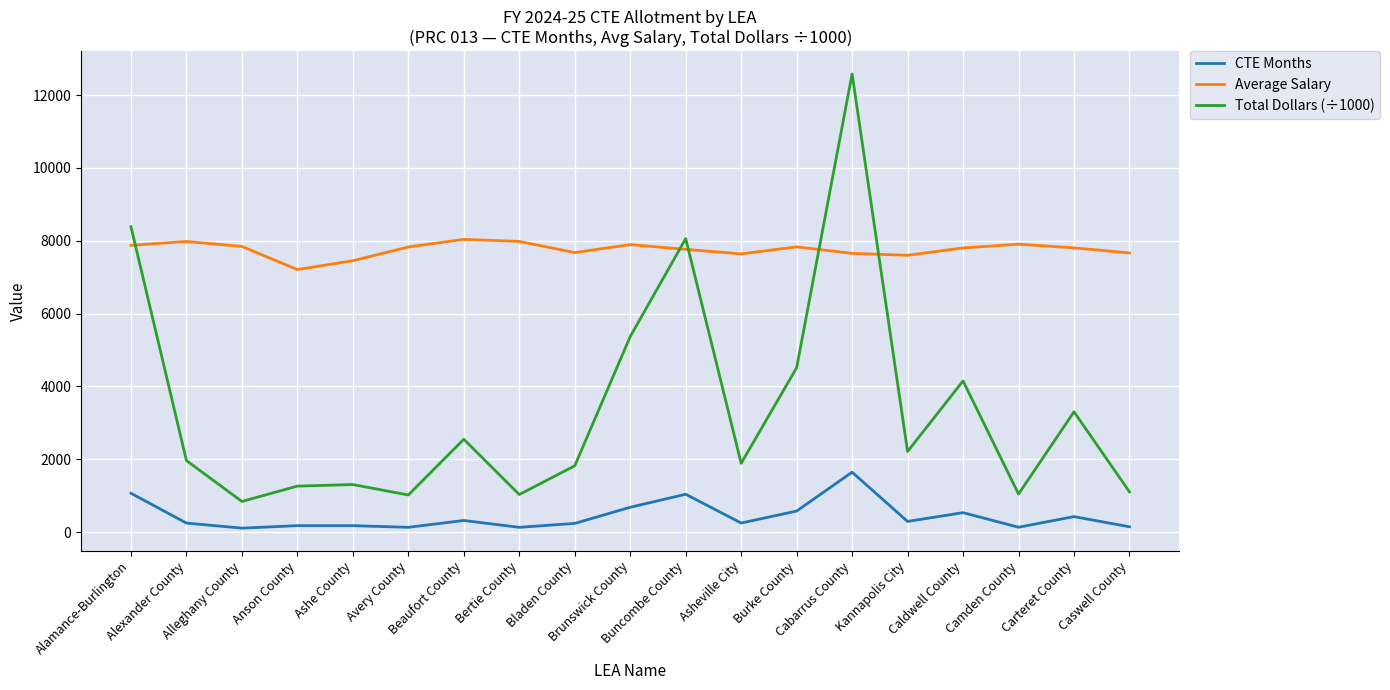

What value does the CTE Months series have at Bertie County?

129.0